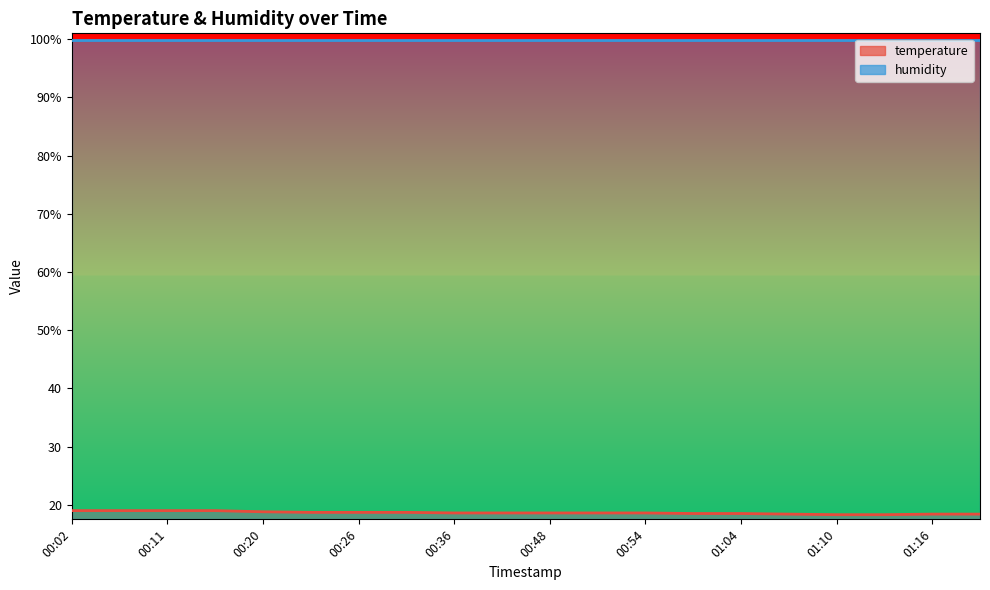

What is the sum of the values at 00:30 and 00:14?

37.7